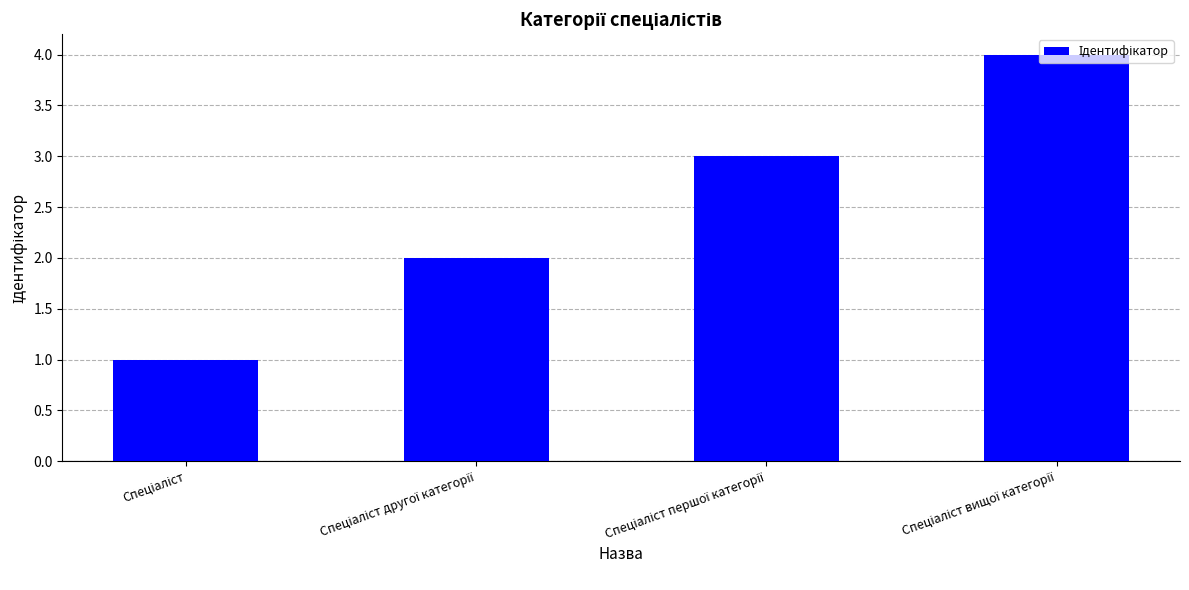

What is the maximum value shown in the chart?

4